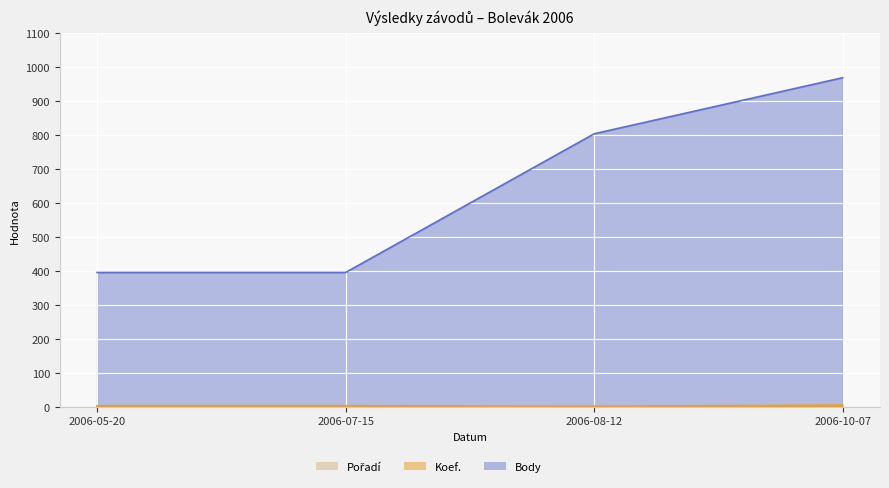

Is the value of Pořadí at 2006-08-12 greater than the value of Body at 2006-08-12?

No